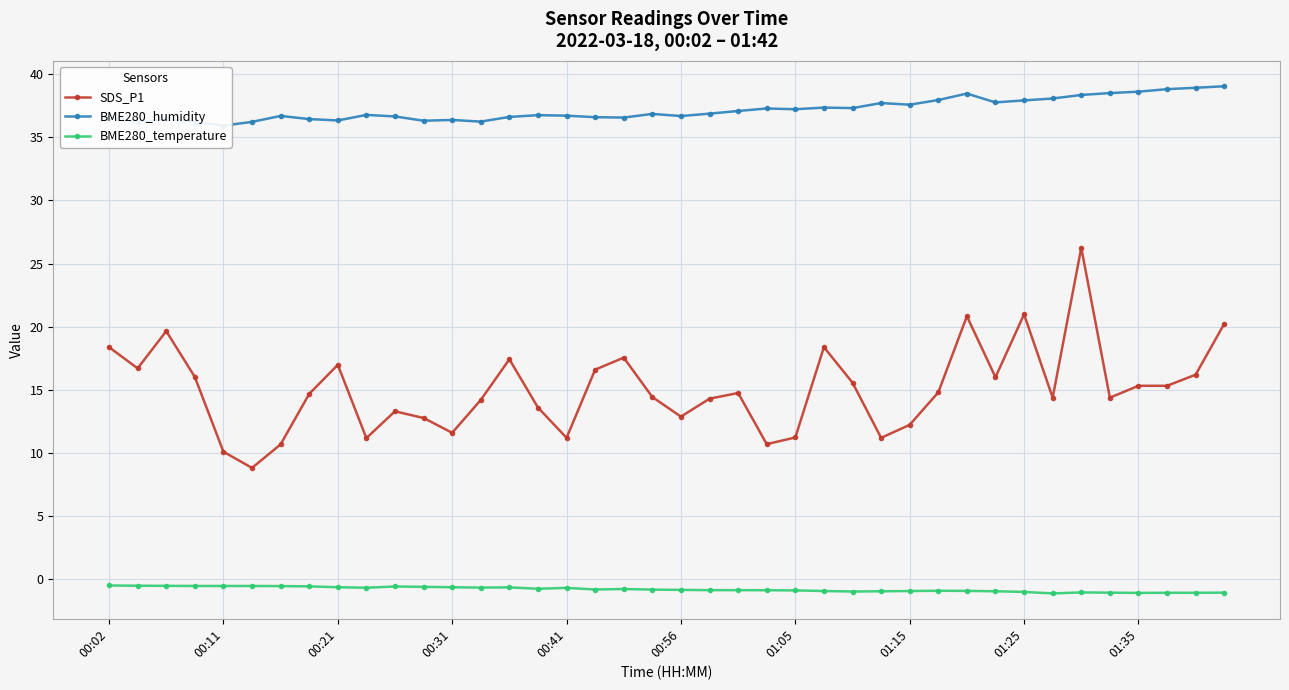

The BME280_humidity series shows 53.5 at 37. True or false?

False